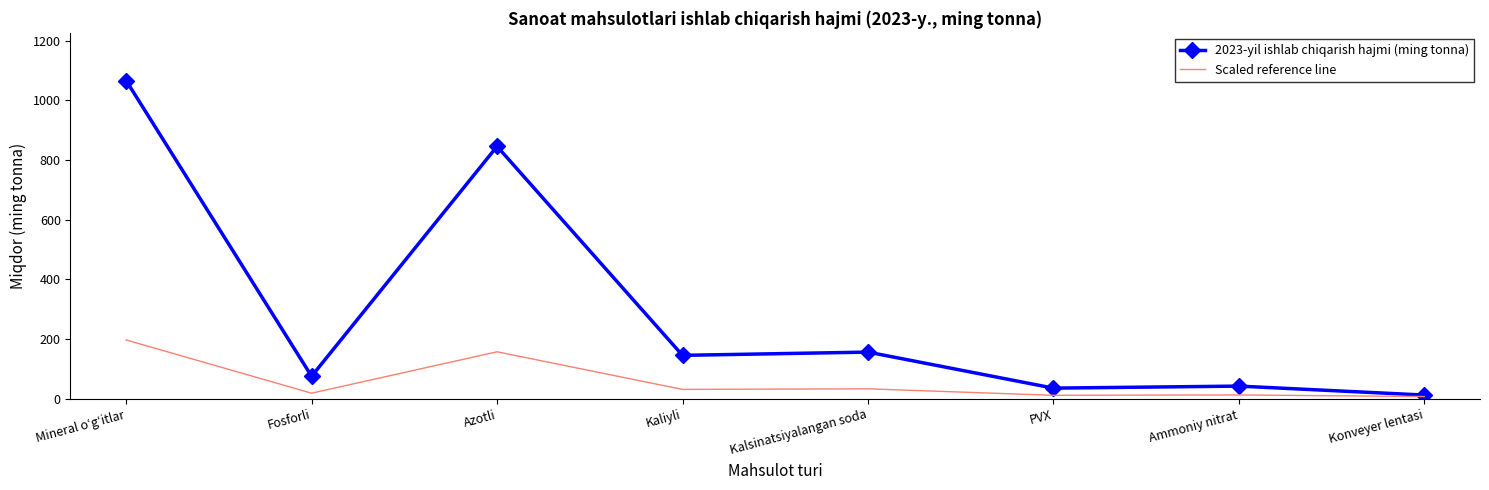

Is it true that 2023-yil ishlab chiqarish hajmi (ming tonna) equals 156.3 at Kalsinatsiyalangan soda?

True